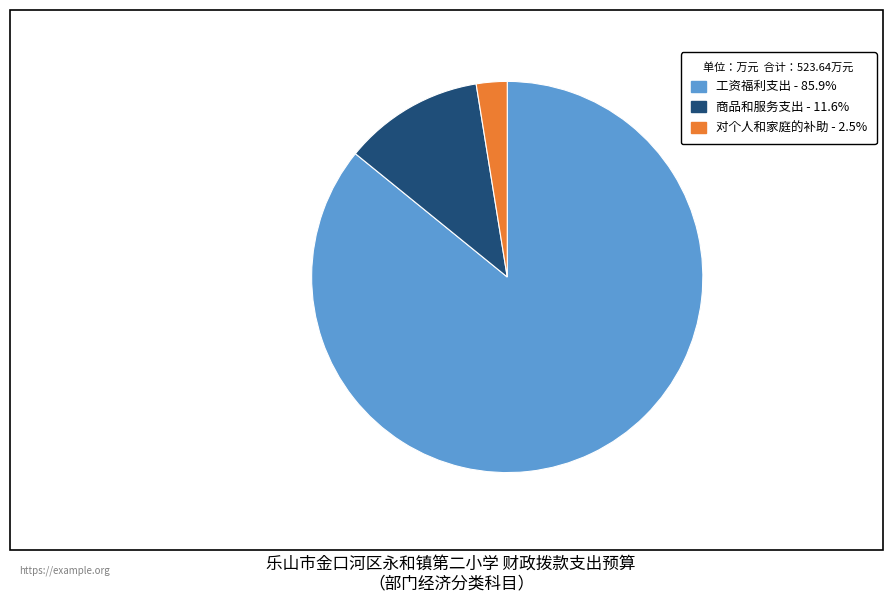

Rank the categories by value from lowest to highest.

对个人和家庭的补助, 商品和服务支出, 工资福利支出